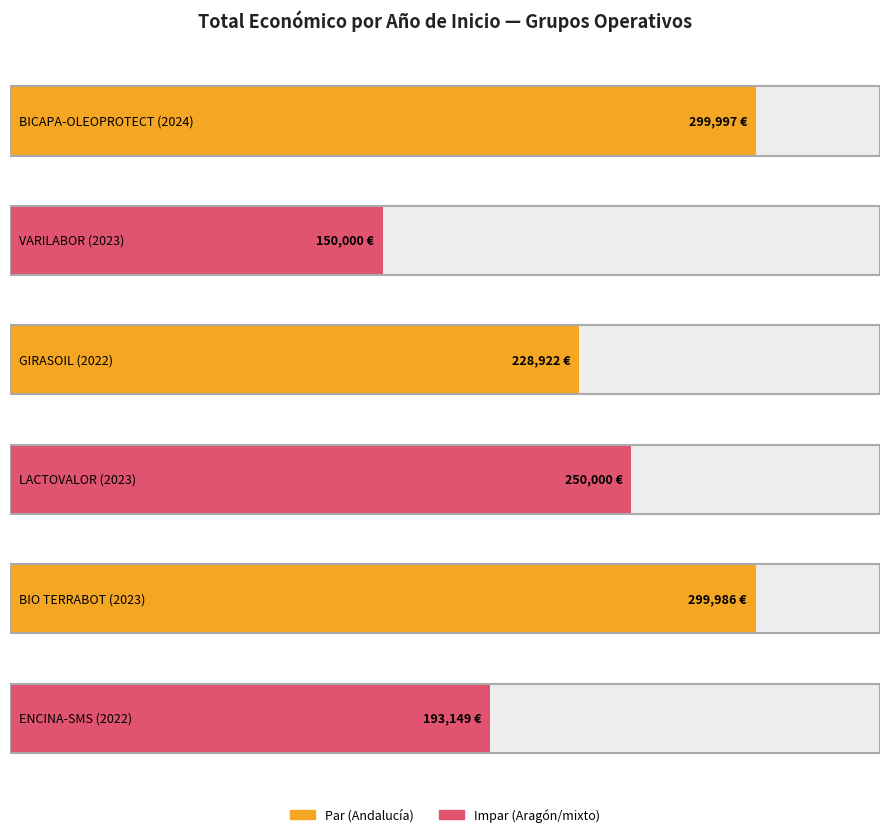

Approximately how many times larger is the value at 2024 compared to 2023?

1.2